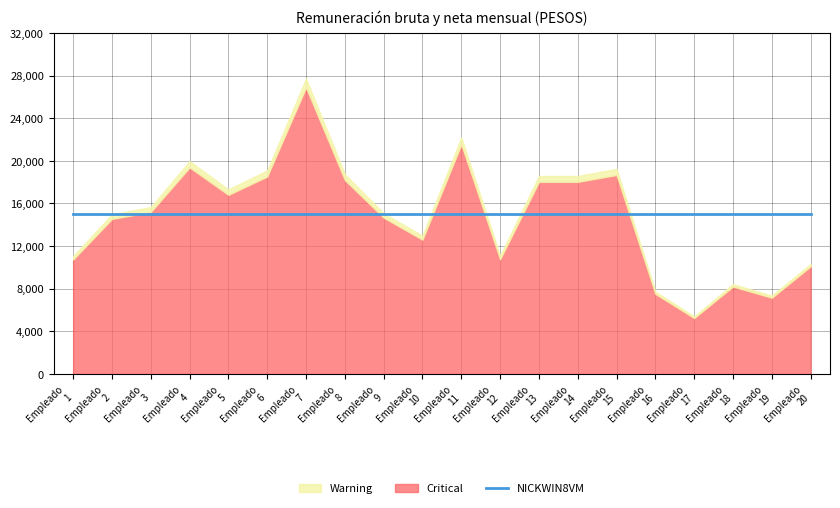

Which category has the lowest value in the Monto mensual bruto series?

17